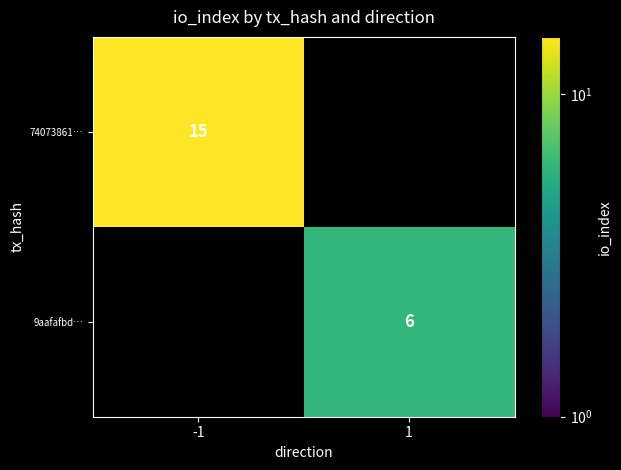

What is the smallest value displayed?

6.0